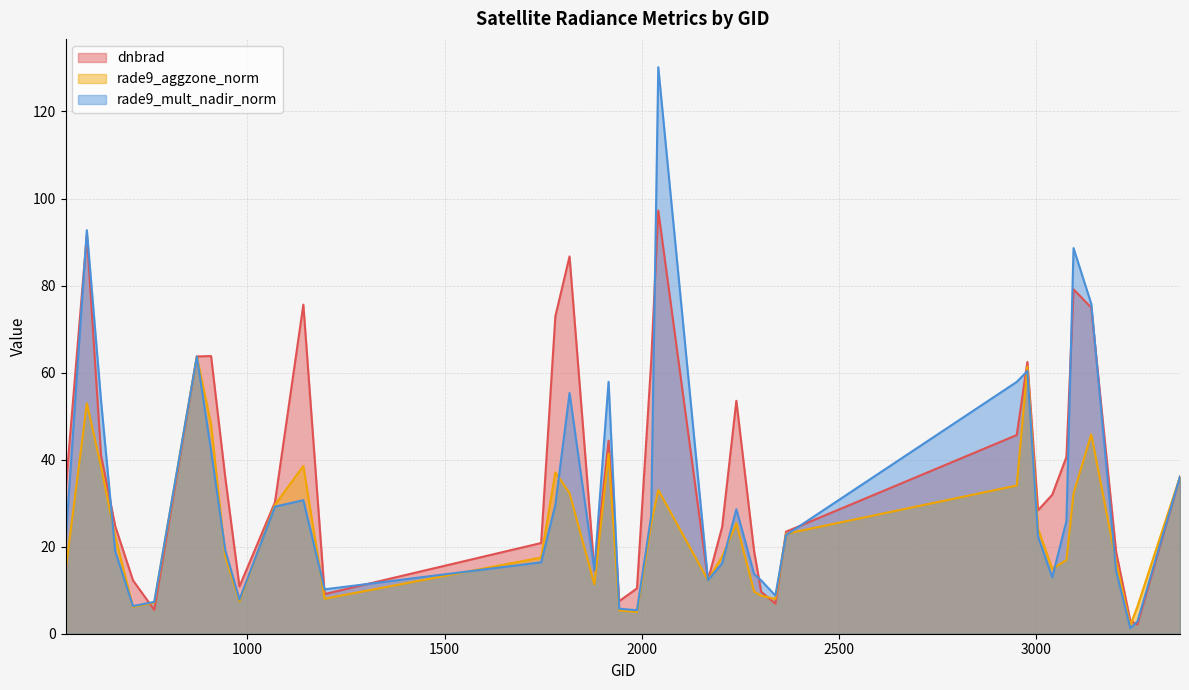

True or false: dnbrad has a value of 62.4 at 2978.

True